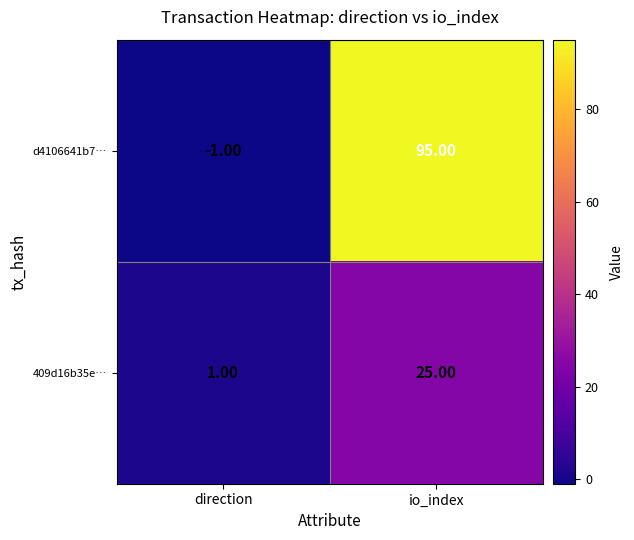

List the series in order of their overall mean, highest first.

d4106641b7…, 409d16b35e…